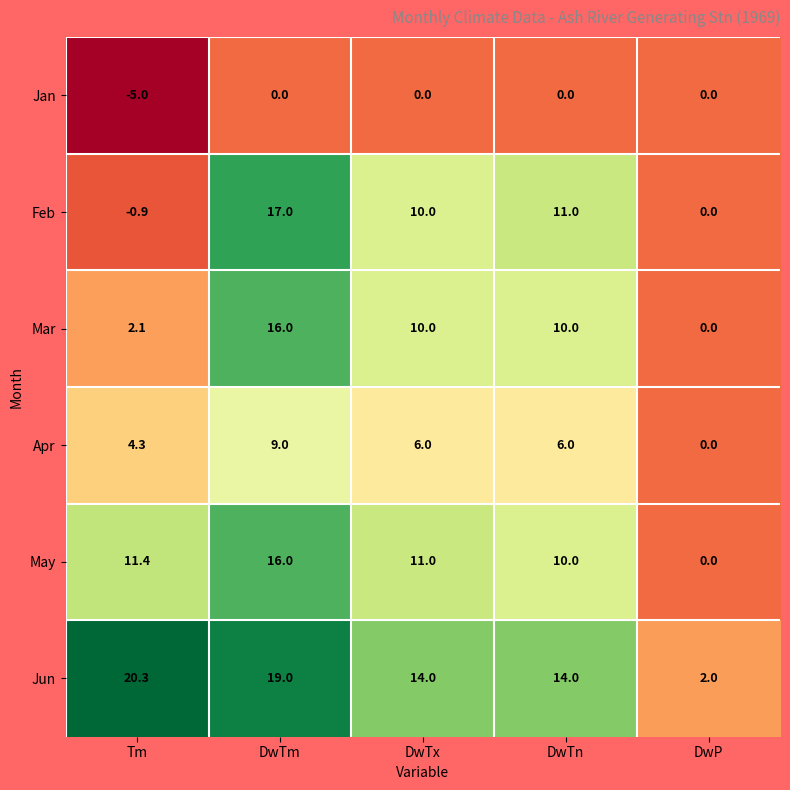

Rank the series at Tm from highest to lowest value.

Jun, May, Apr, Mar, Feb, Jan